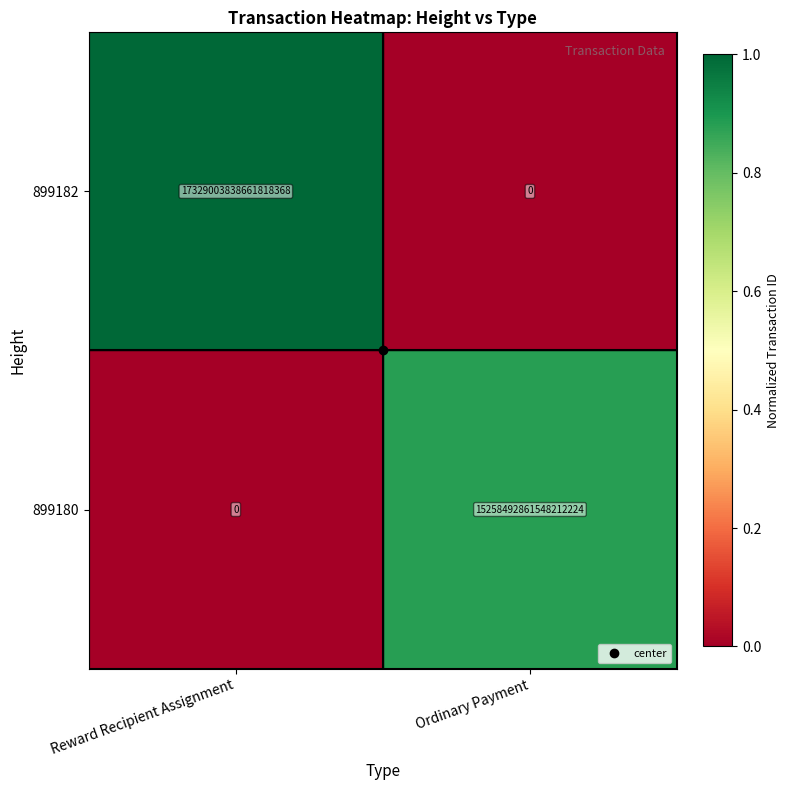

Which series has the widest spread of values?

899182